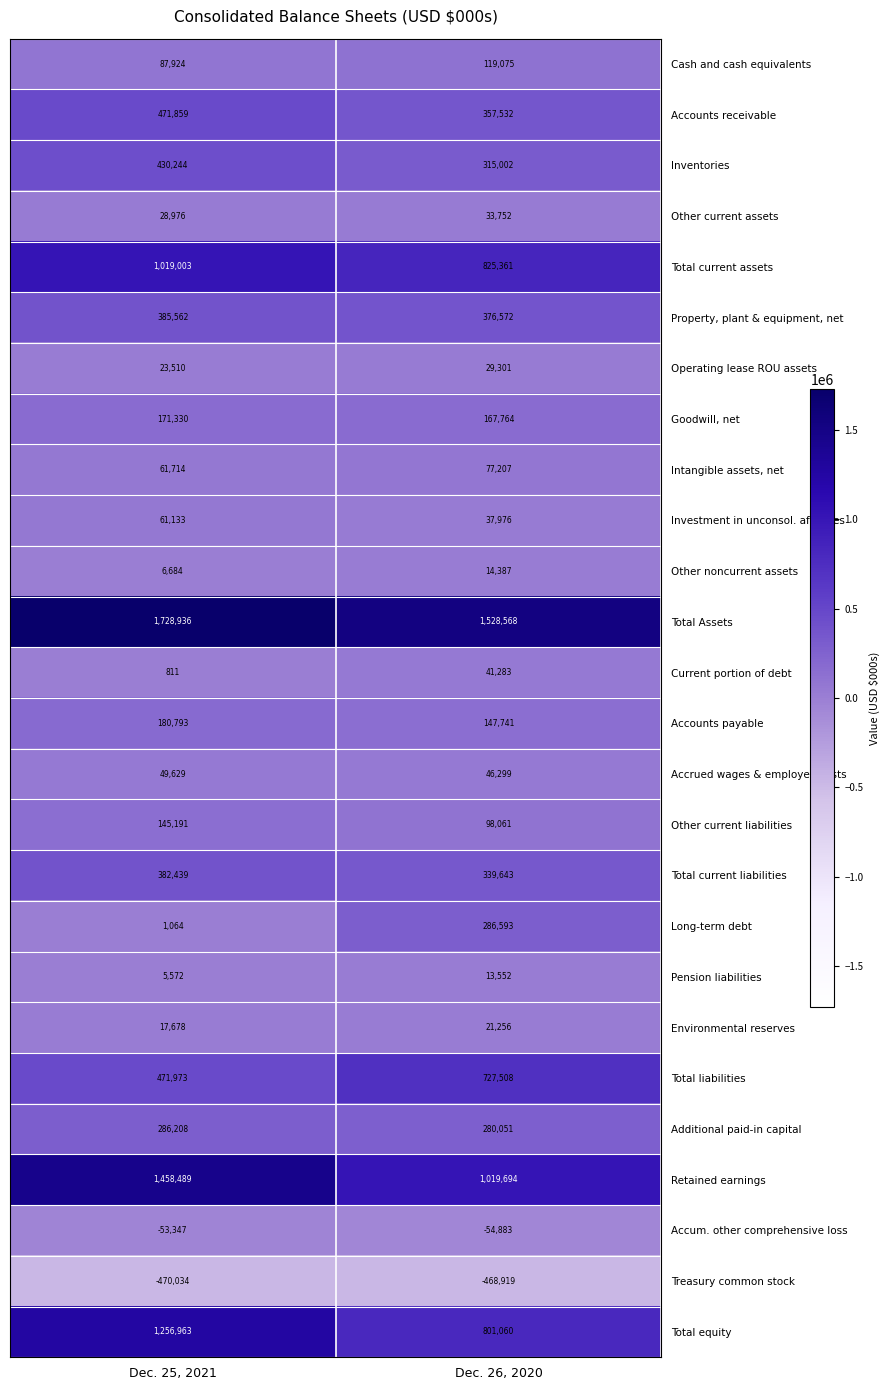

Which category has the highest value across all series?

Dec. 25, 2021